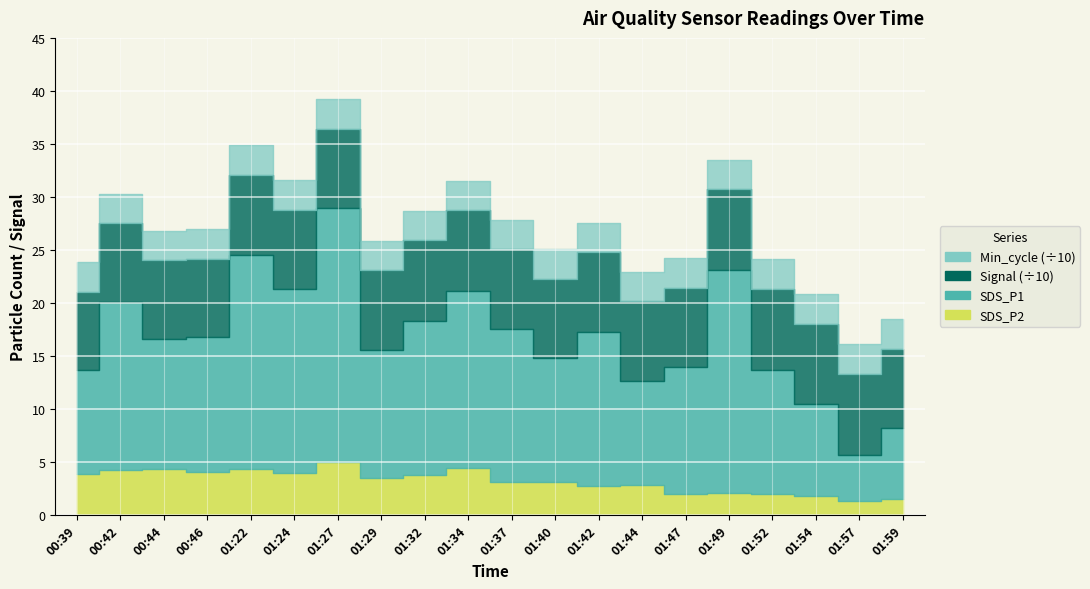

Which series has the largest range (max minus min)?

SDS_P1